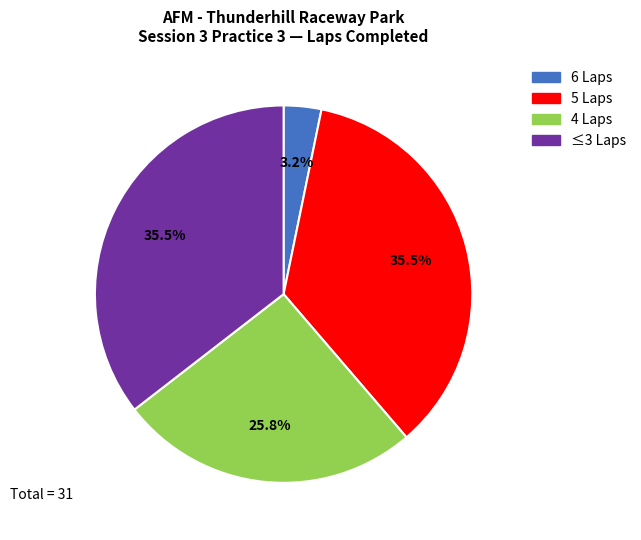

Does any single category account for the majority?

No